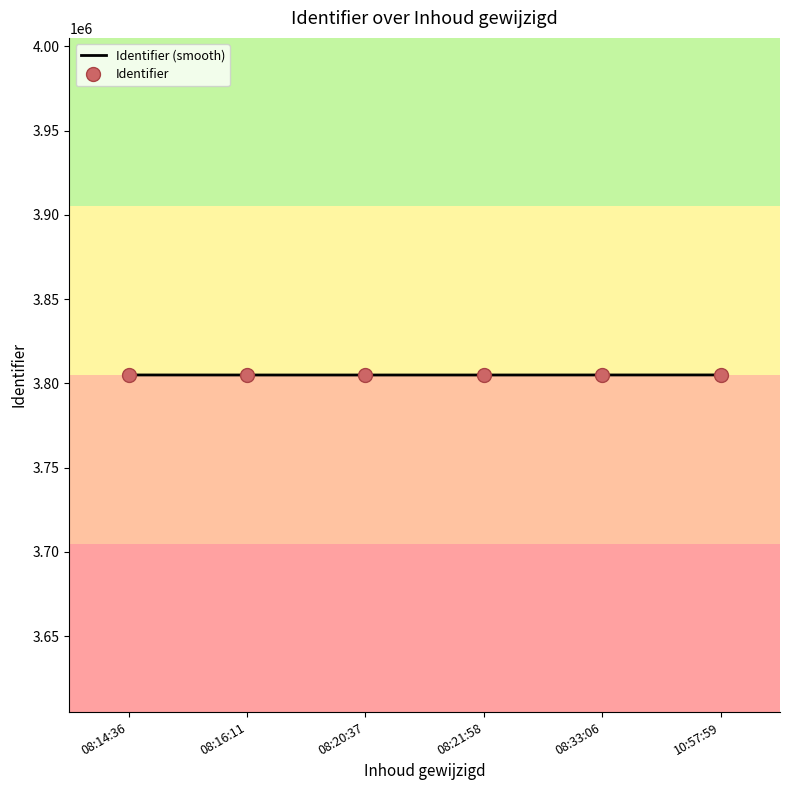

Count the number of data series in this chart.

1